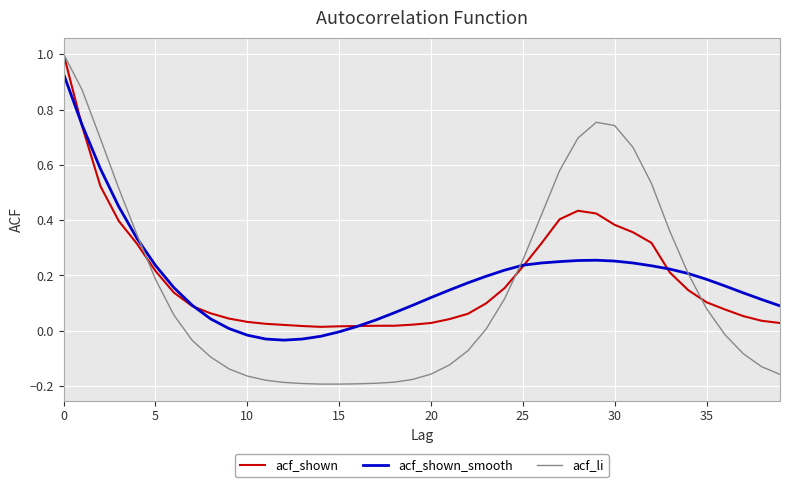

Which series has the widest spread of values?

acf_li